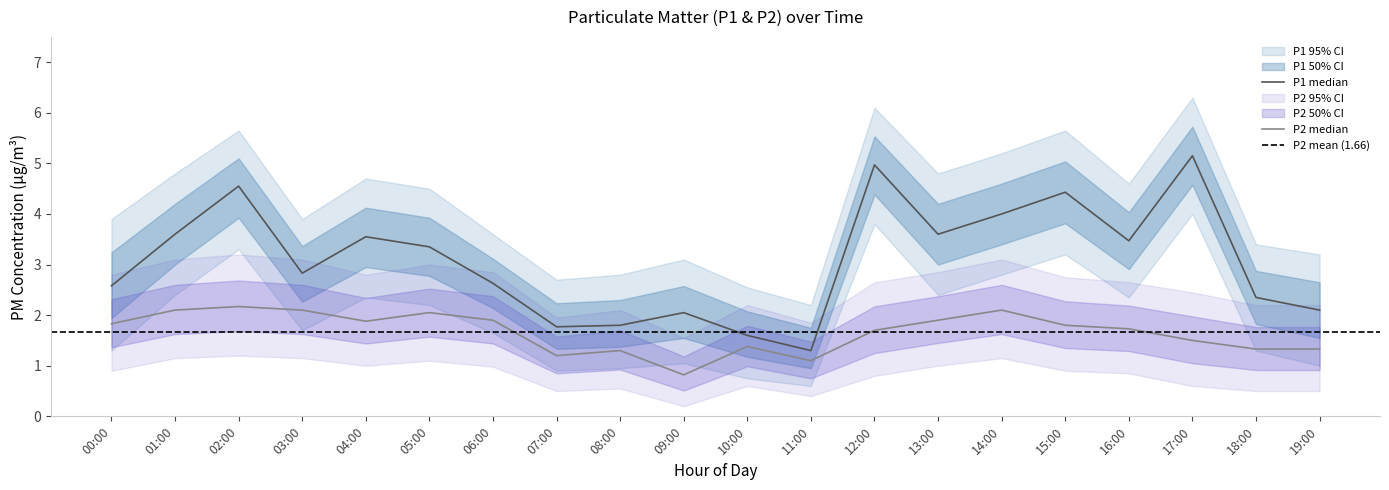

What is the sum of all P1_lower values?

40.0